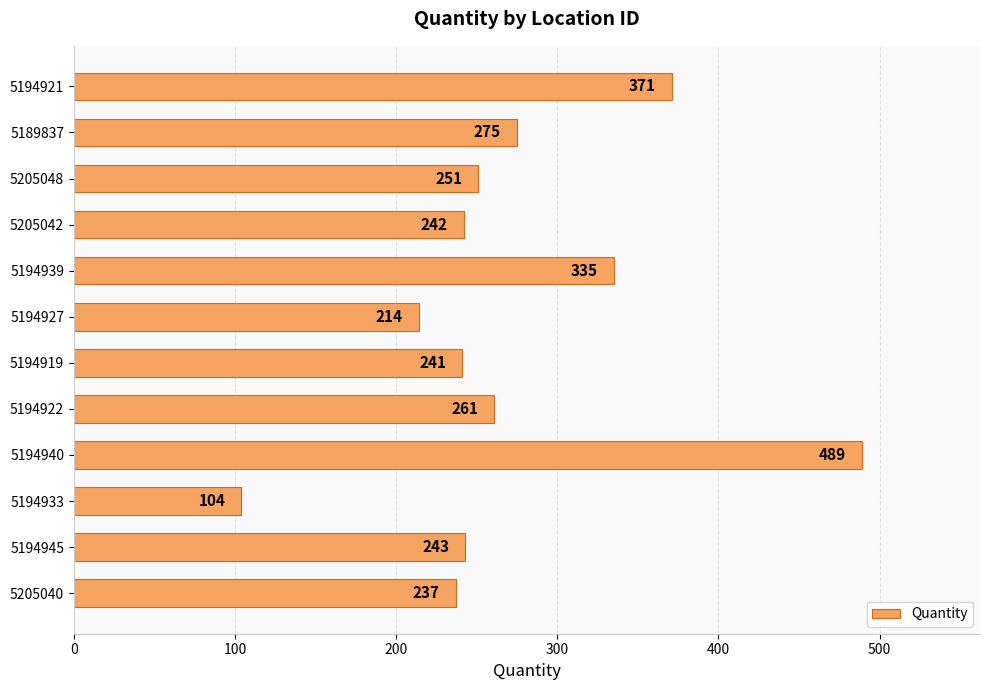

Count the number of data series in this chart.

1